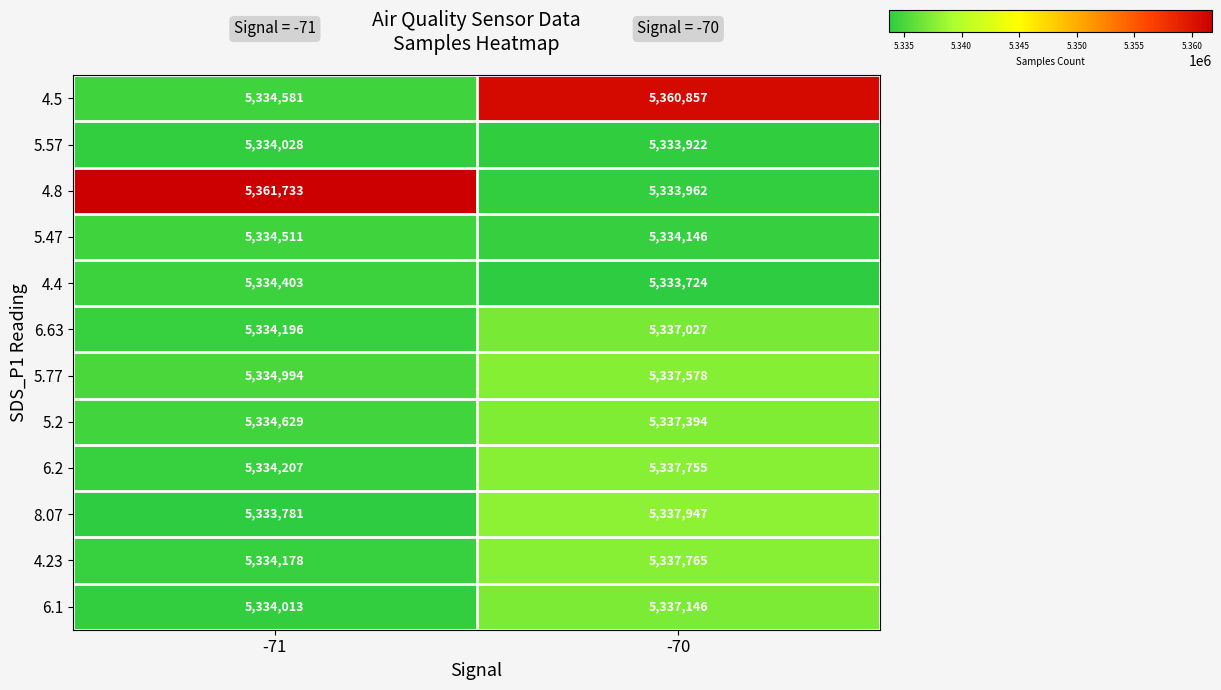

At which label is 6.1 closest to 5335579?

-71